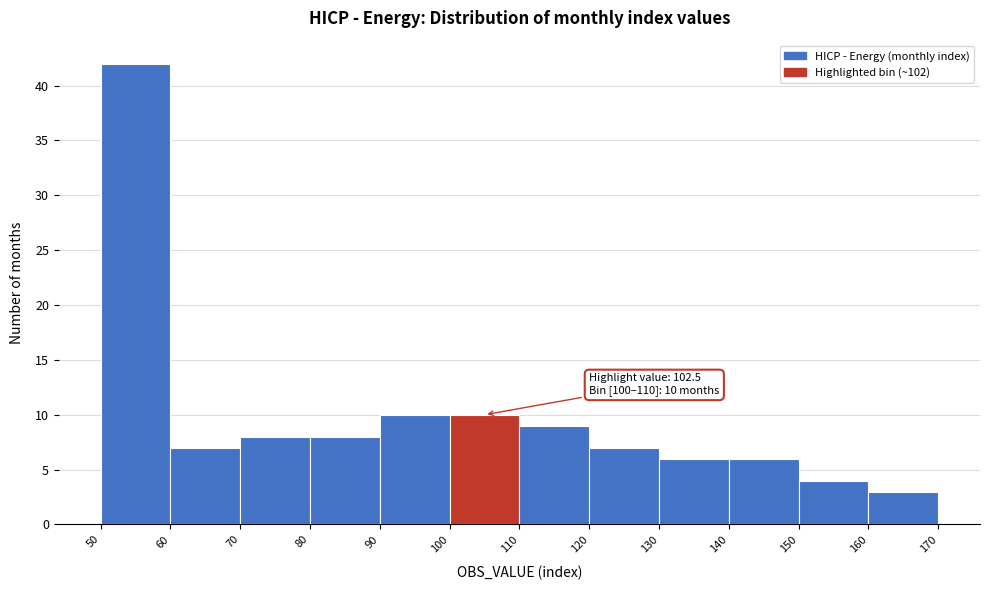

Over which range of the x-axis is the bar tallest?

50 to 60